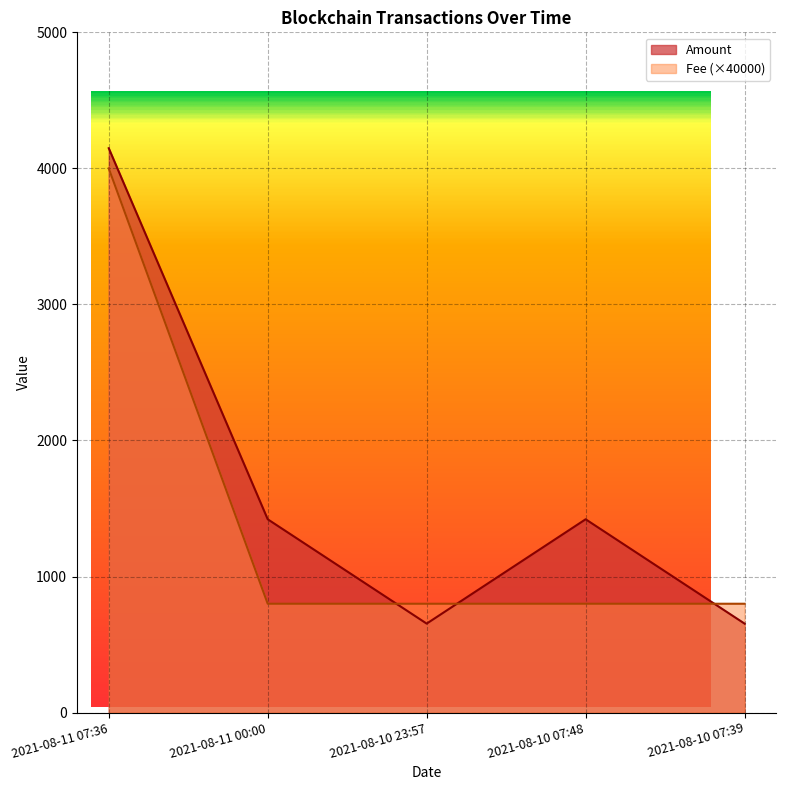

What position from the right is 2021-08-10 07:48?

2